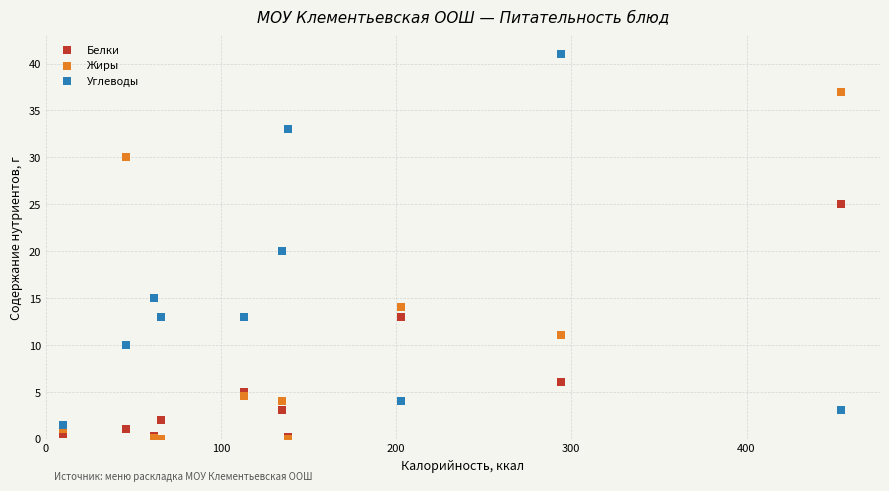

In the Жиры series, what Y value is closest to 18?

14.0